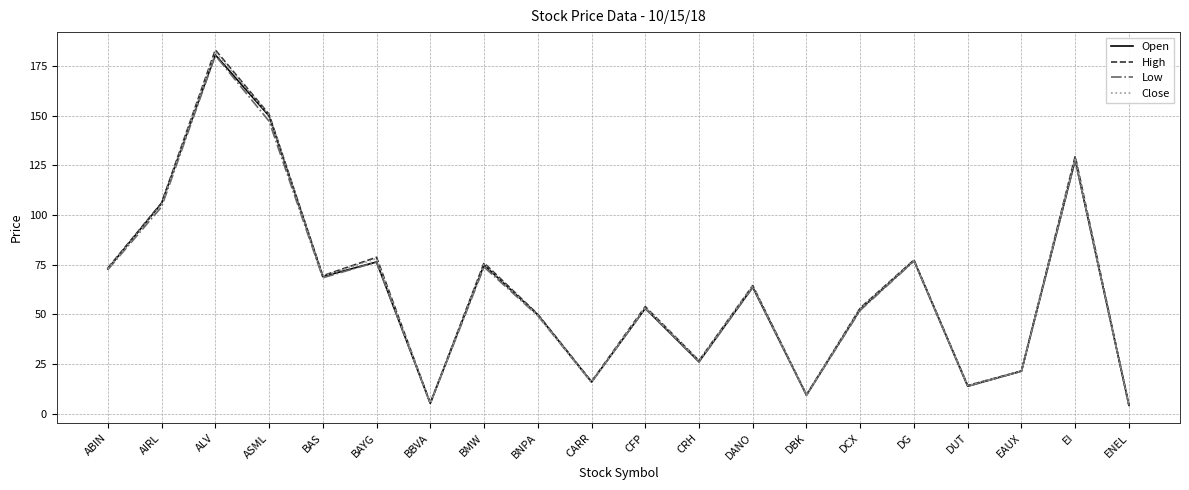

What position from the right is BBVA?

14